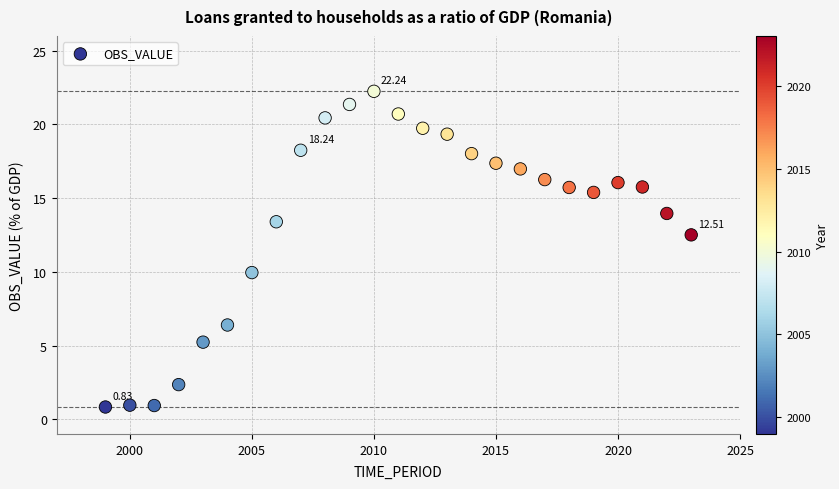

What is the range of Y values (max minus min)?

21.4